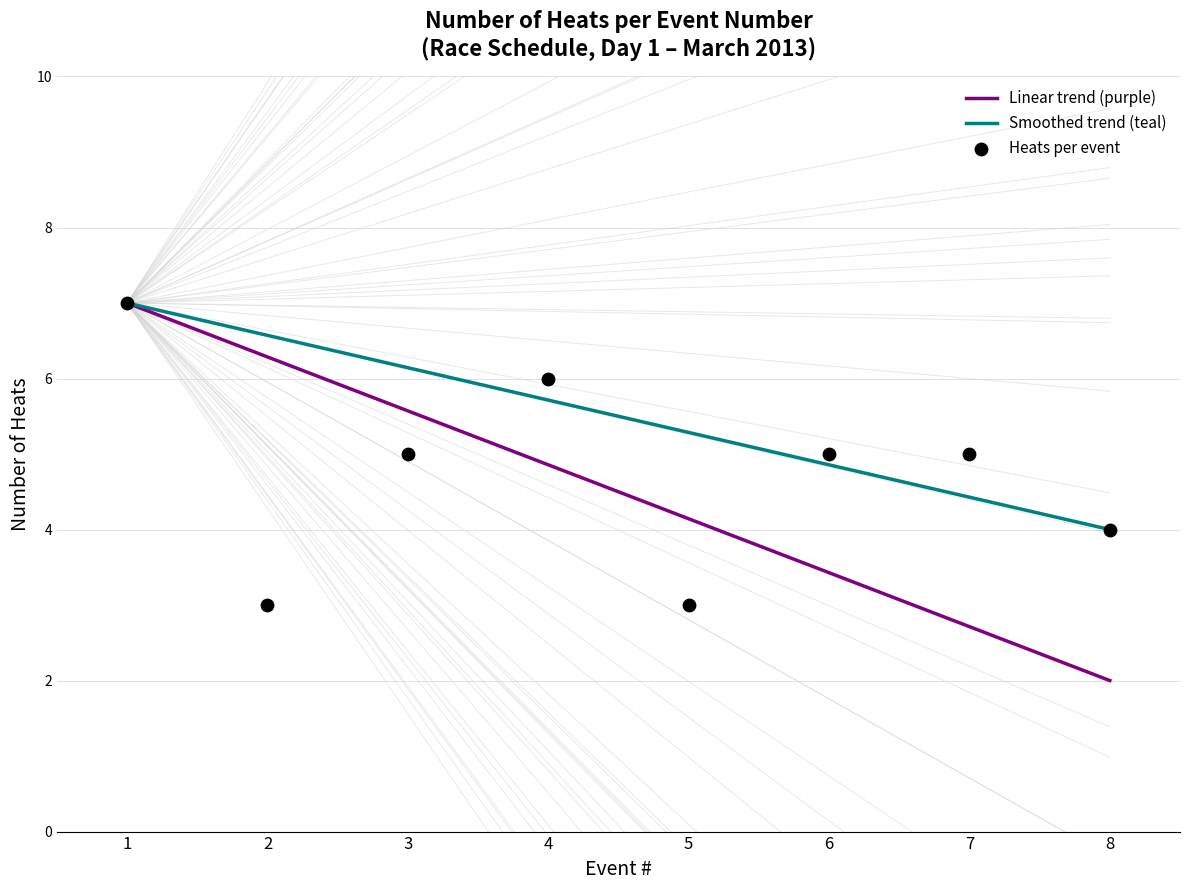

What is the total value across all series at 8?

10.0